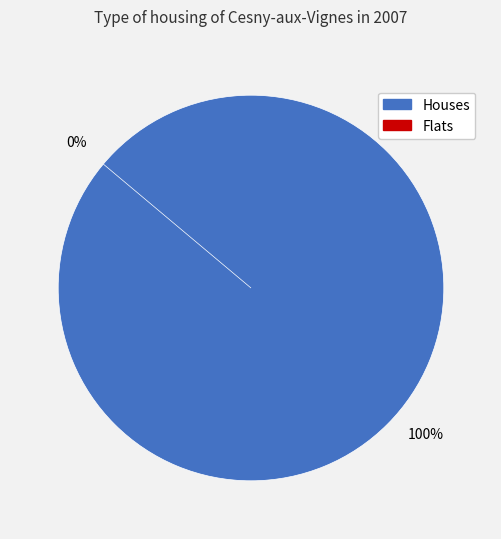

Combined, do 1 and 12 account for over 50%?

No